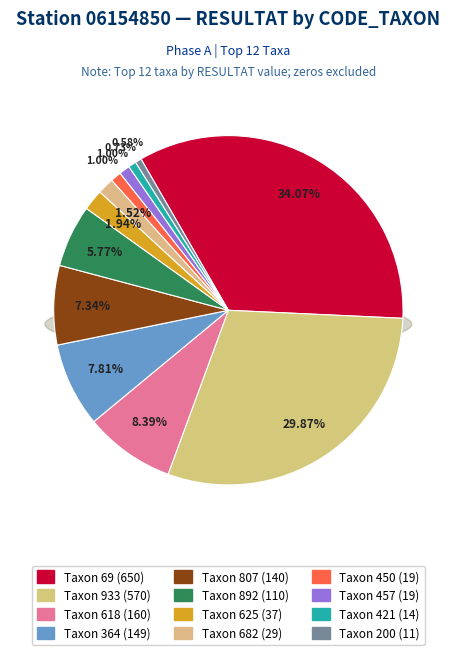

What is the ratio of the value at 892 to the value at 364?

0.7